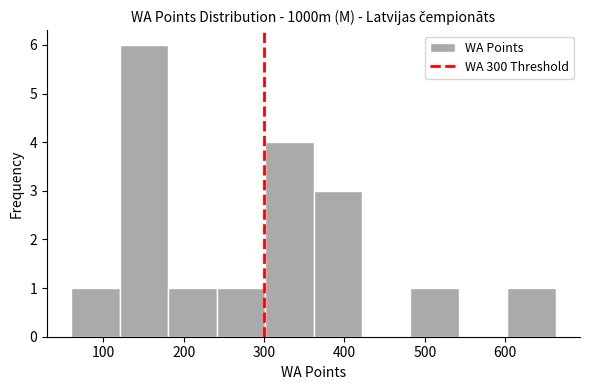

Reading left to right, list every bar in this chart as the range it spans on the x-axis followed by its height. Neither the bar edges nor the heights are printed on the chart, so give them approximately, as read against the axes.

60 to 120: 1
120 to 180: 6
180 to 240: 1
240 to 300: 1
300 to 360: 4
360 to 420: 3
420 to 480: 0
480 to 540: 1
540 to 600: 0
600 to 660: 1